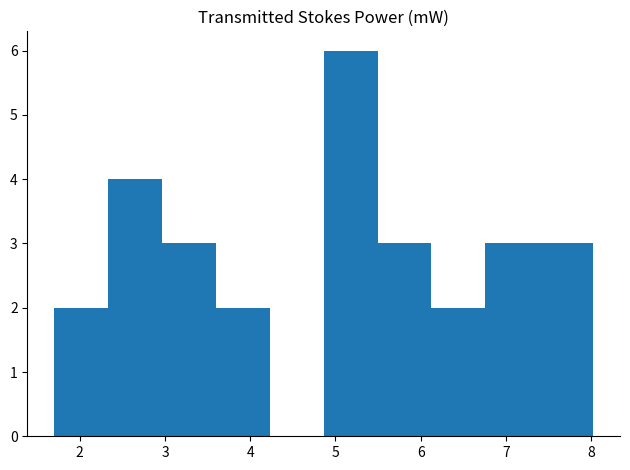

Reading left to right, list every bar in this chart as the range it spans on the x-axis followed by its height. Neither the bar edges nor the heights are printed on the chart, so give them approximately, as read against the axes.

1.7 to 2.3: 2
2.3 to 3.0: 4
3.0 to 3.6: 3
3.6 to 4.2: 2
4.2 to 4.9: 0
4.9 to 5.5: 6
5.5 to 6.1: 3
6.1 to 6.8: 2
6.8 to 7.4: 3
7.4 to 8.0: 3